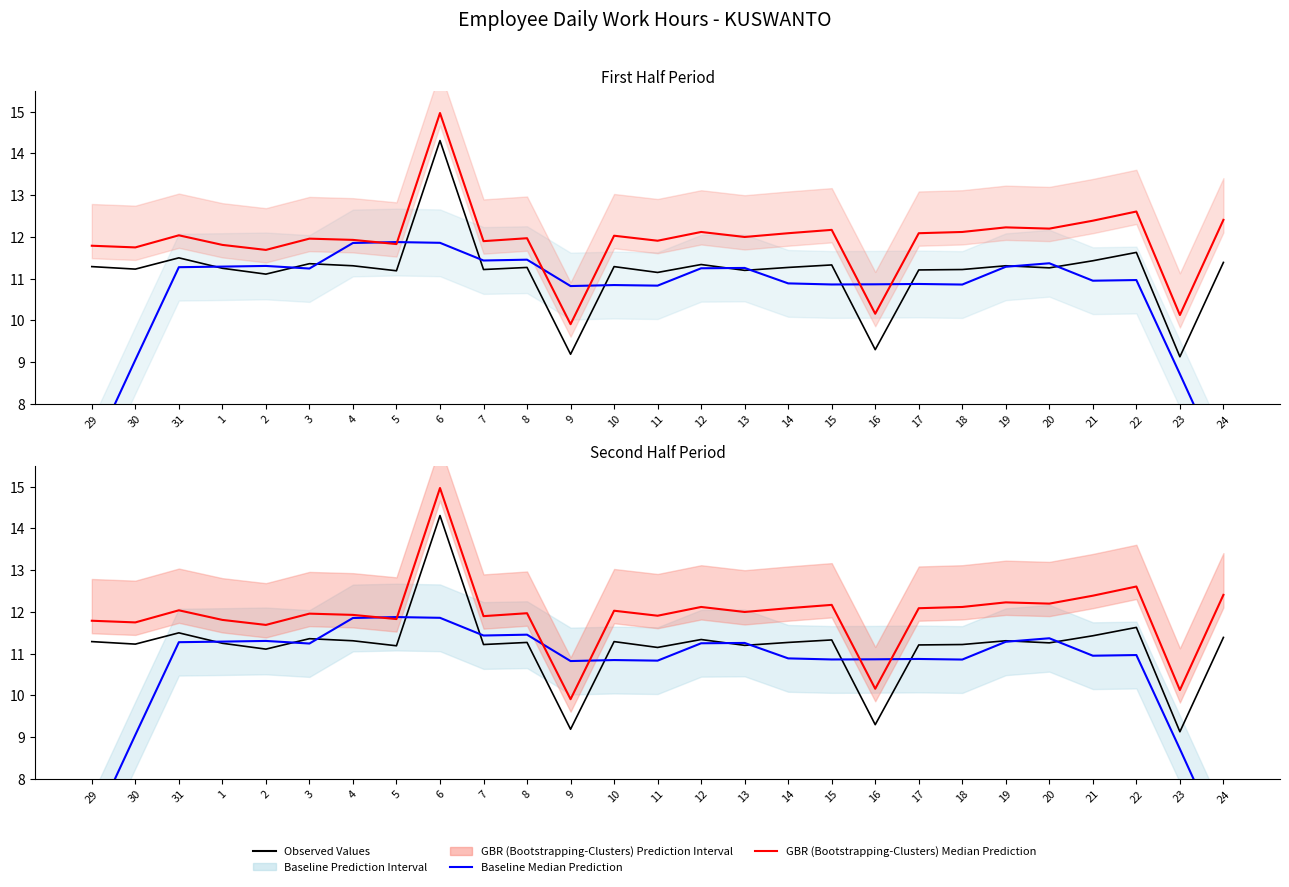

True or false: Observed Values and Baseline Median Prediction cross at least once.

True